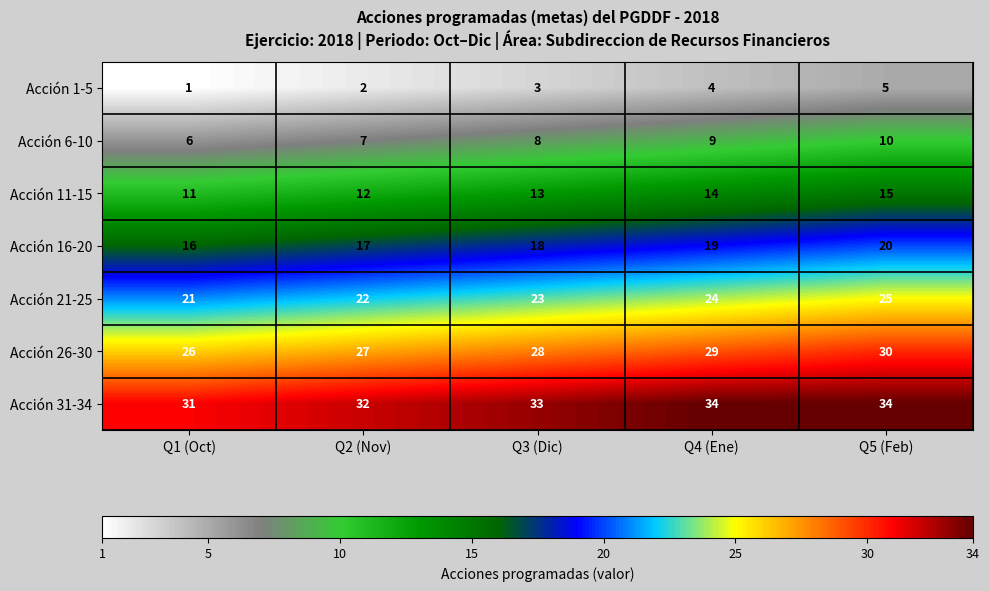

Count the Acción 11-15 values in the range 12 to 14.

3